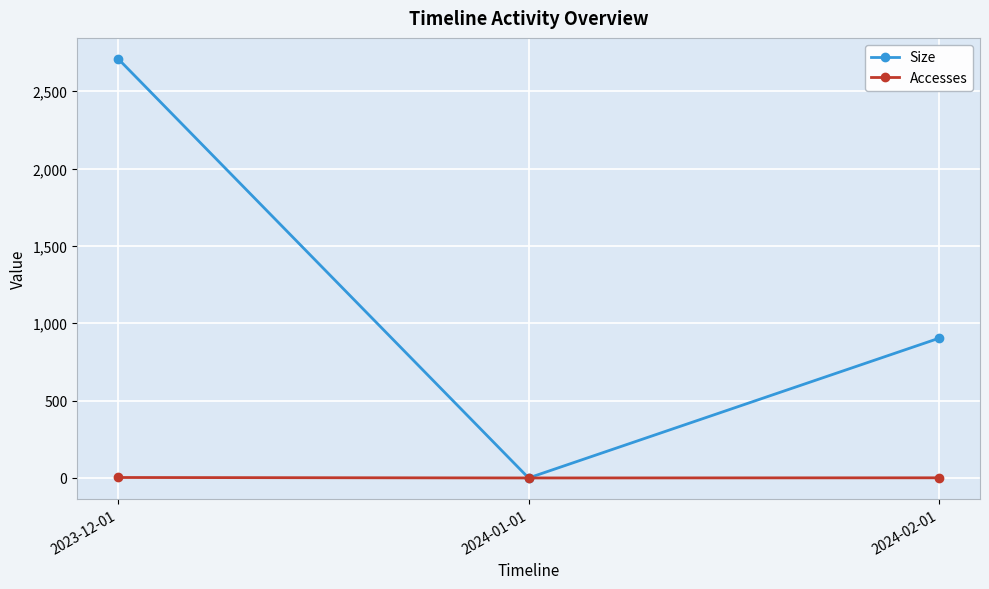

How many data points does each series have?

3